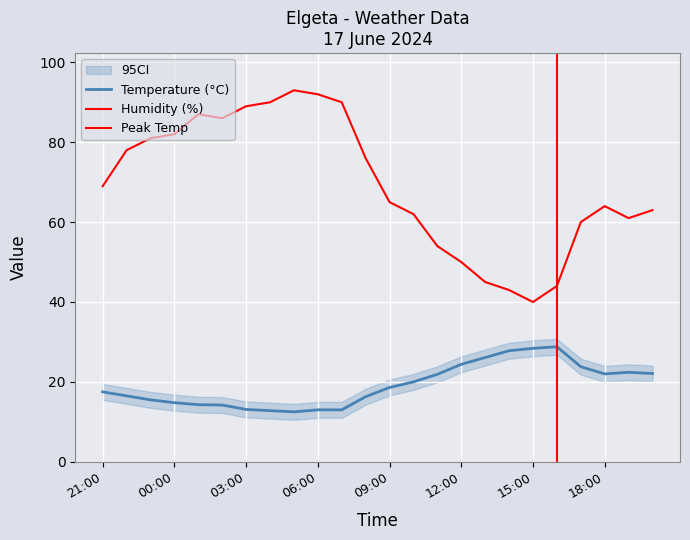

How many data points in Humidity (%) are less than 69?

12